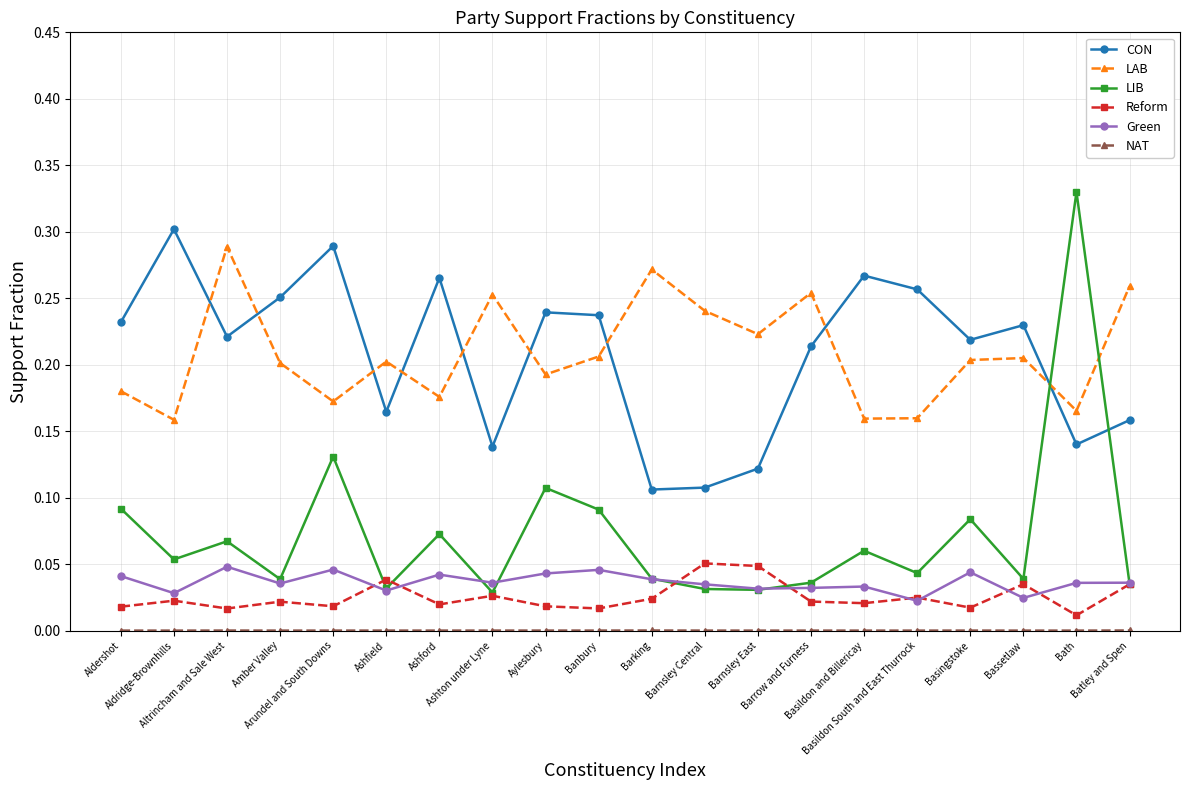

Which series has the largest range (max minus min)?

LIB